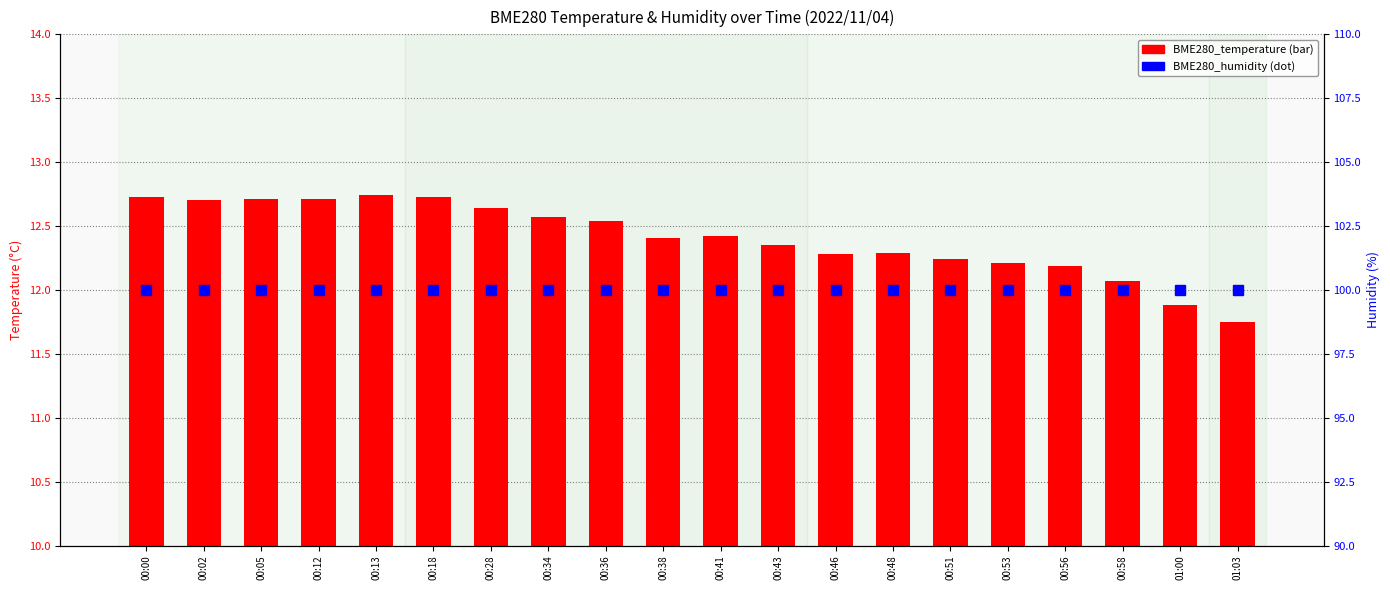

Reading left to right, what are all the values shown in this chart?

BME280_temperature: 12.7	12.7	12.7	12.7	12.7	12.7	12.6	12.6	12.5	12.4	12.4	12.3	12.3	12.3	12.2	12.2	12.2	12.1	11.9	11.8
BME280_humidity (percentile): 100.0	100.0	100.0	100.0	100.0	100.0	100.0	100.0	100.0	100.0	100.0	100.0	100.0	100.0	100.0	100.0	100.0	100.0	100.0	100.0